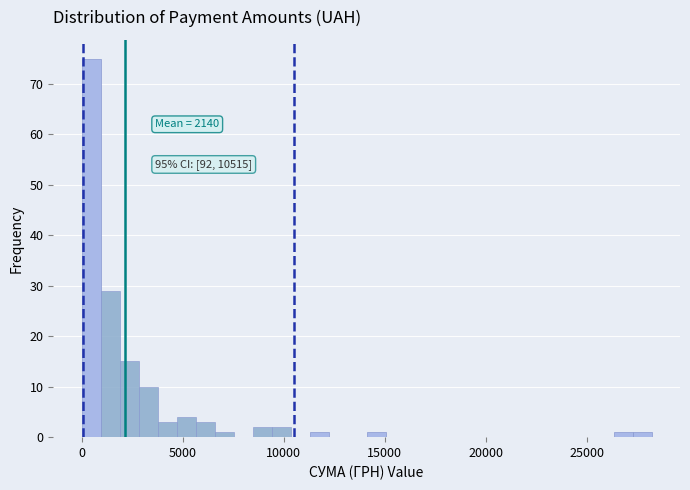

Read against the x-axis, roughly where is the centre of the tallest bar?

500